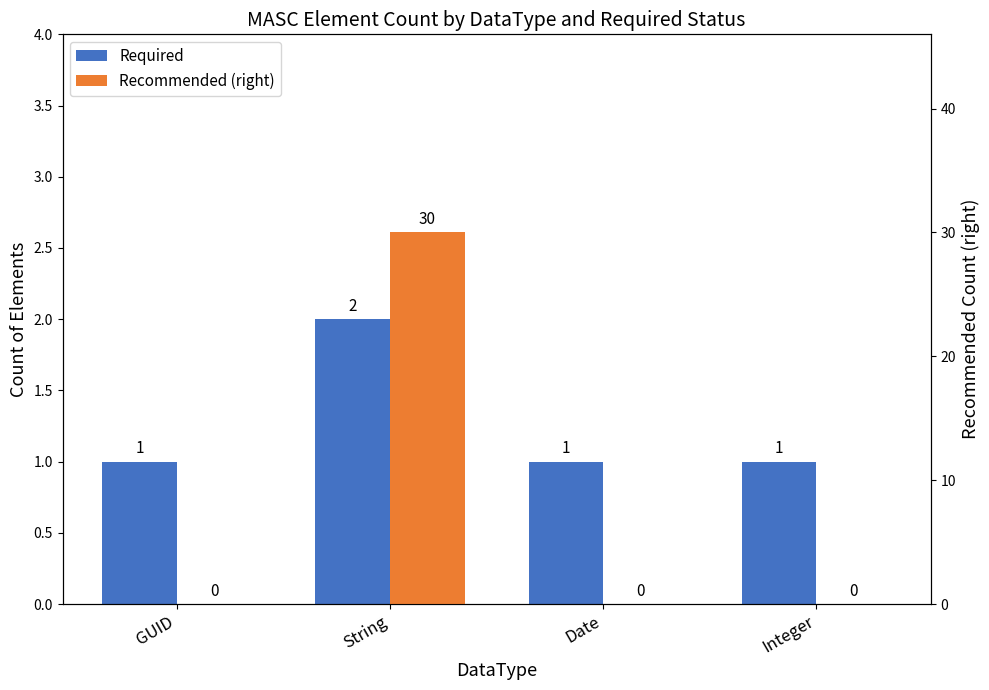

What is the value of the Recommended bar at the 2nd from the left?

30